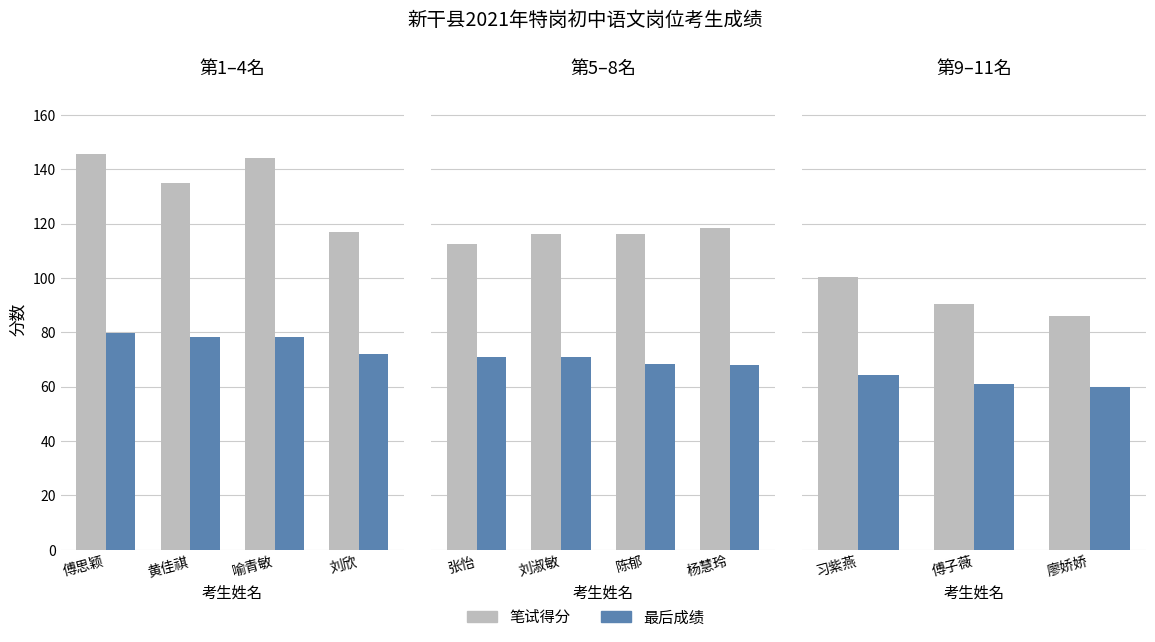

True or false: 笔试得分 has a value of 131.8 at 习紫燕.

False